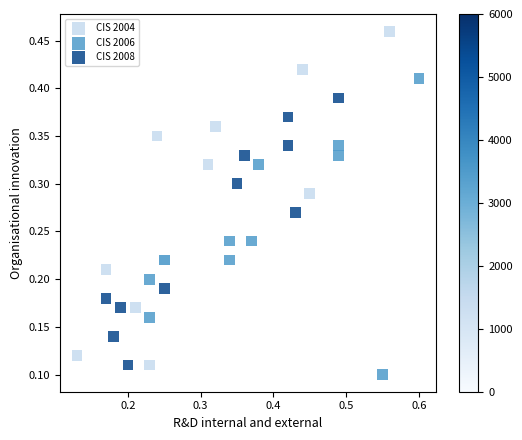

Which series reaches the minimum Y coordinate?

CIS 2006